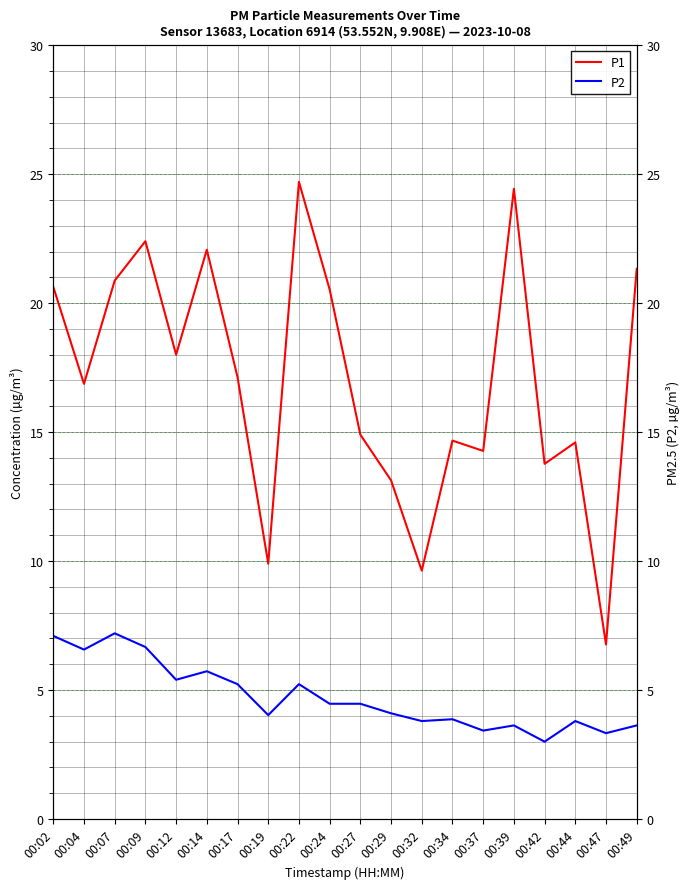

What is the difference between the highest and lowest values at 00:09?

15.7